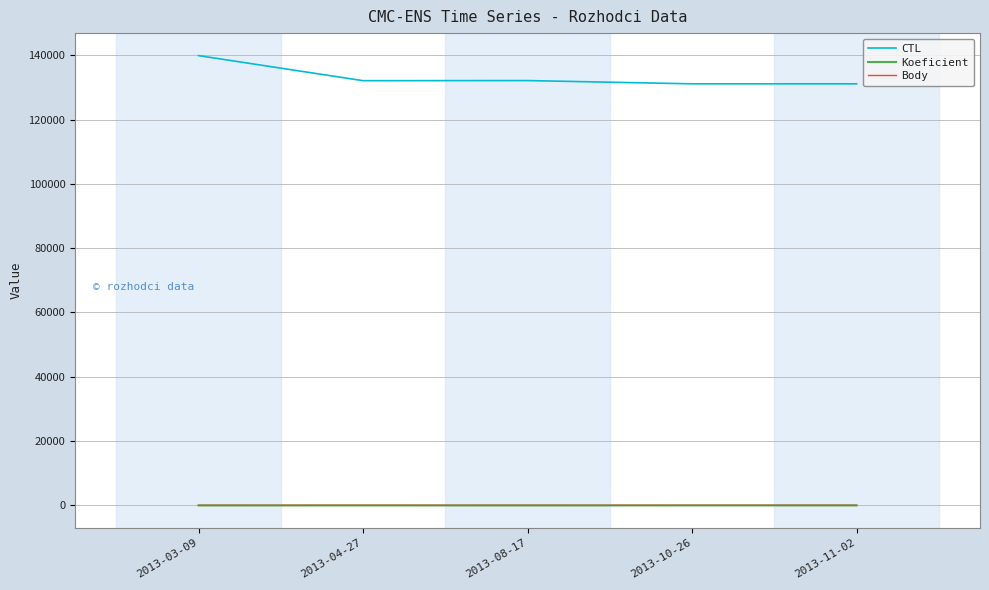

Rank the series at 2013-03-09 from lowest to highest value.

Koeficient, Body, CTL